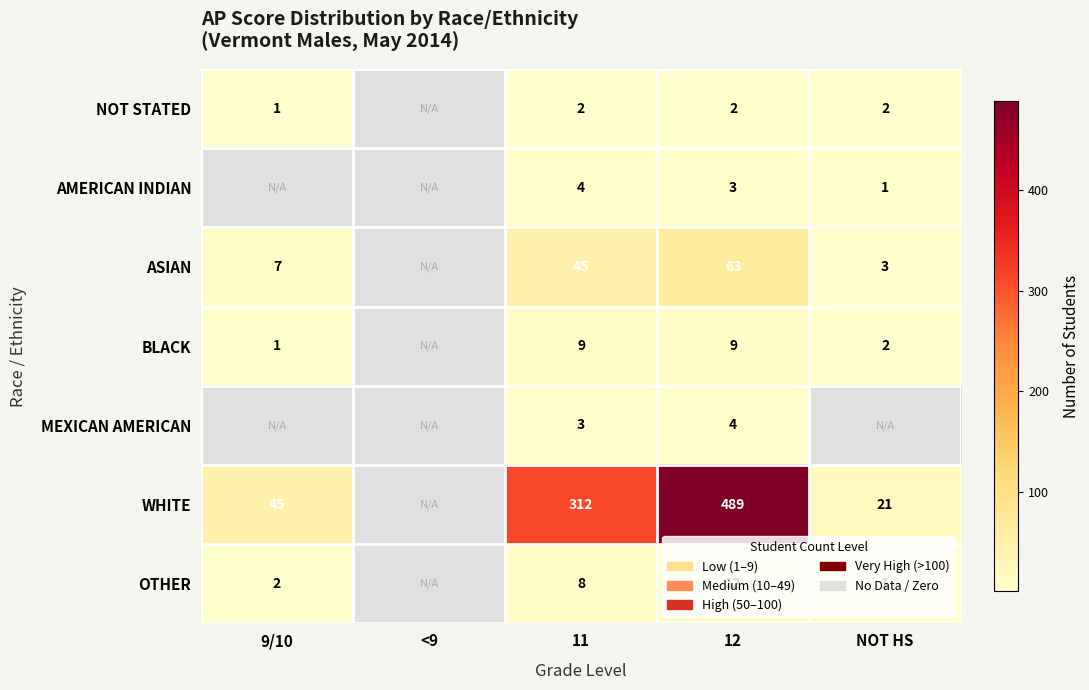

What is the maximum value shown in the chart?

489.0